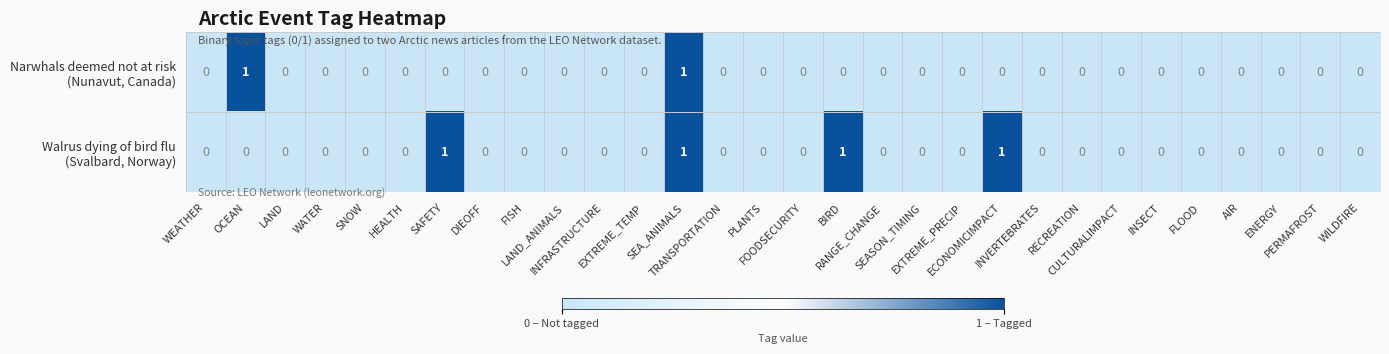

How many data points does each series have?

30